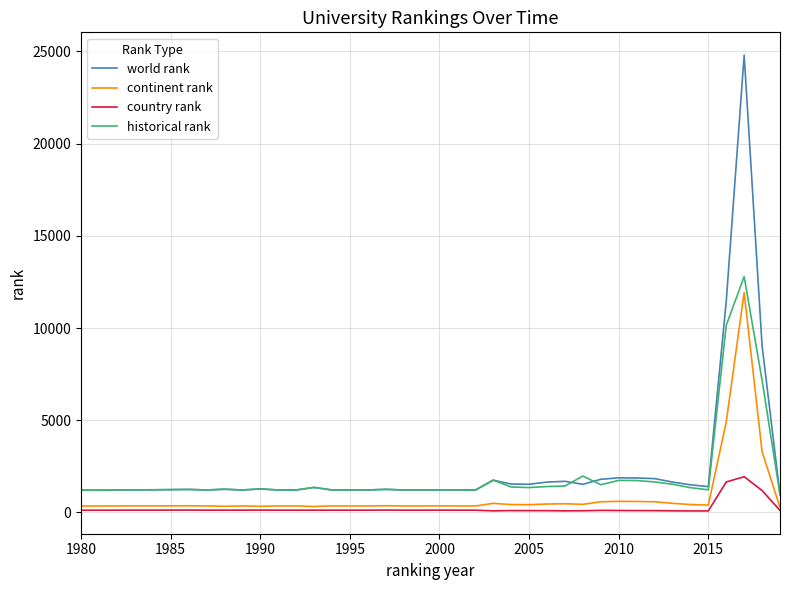

Which series has the largest range (max minus min)?

world rank